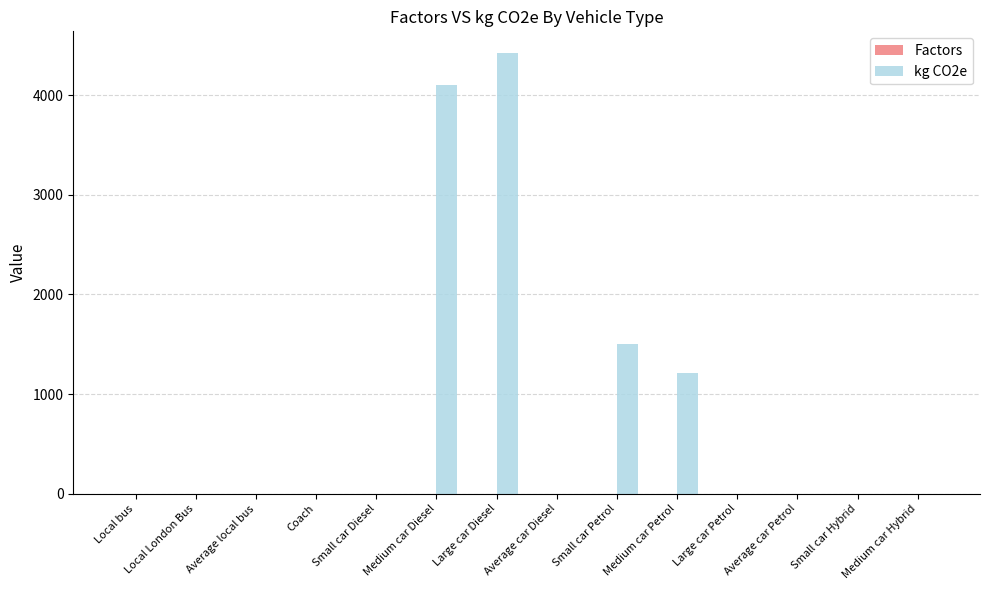

At which category is the sum across all series the highest?

Large car Diesel